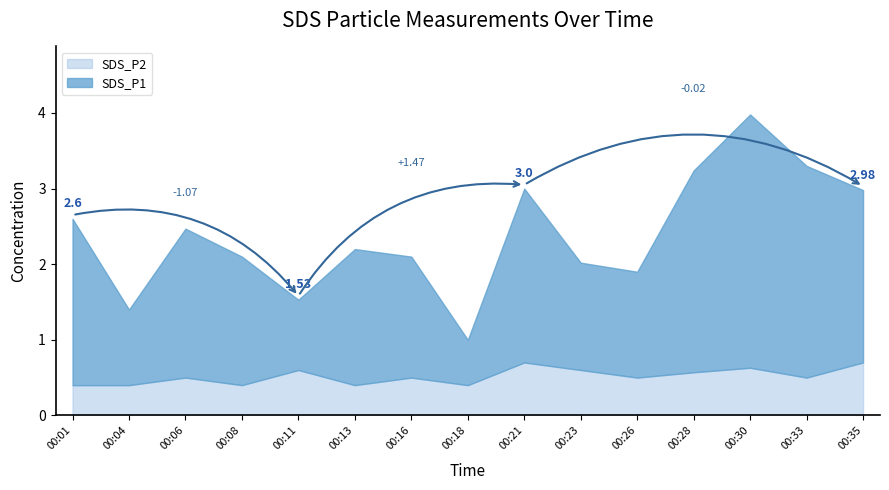

Which has a higher value, 00:01 or 00:30?

00:30